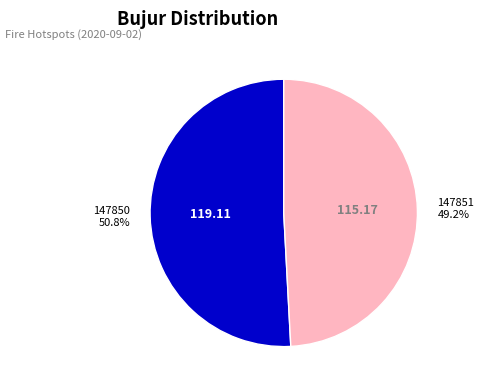

To the nearest percent, what is the difference between the largest and smallest slice percentages?

2%